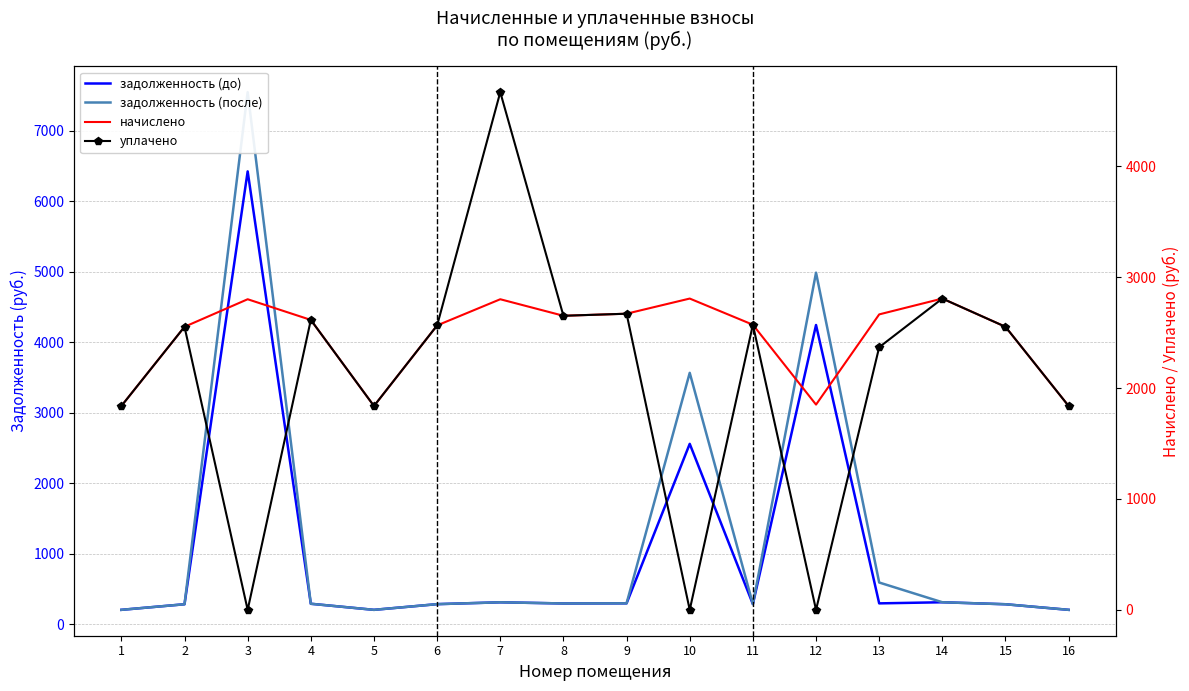

Is it true that начислено equals 3419.1 at 6?

False